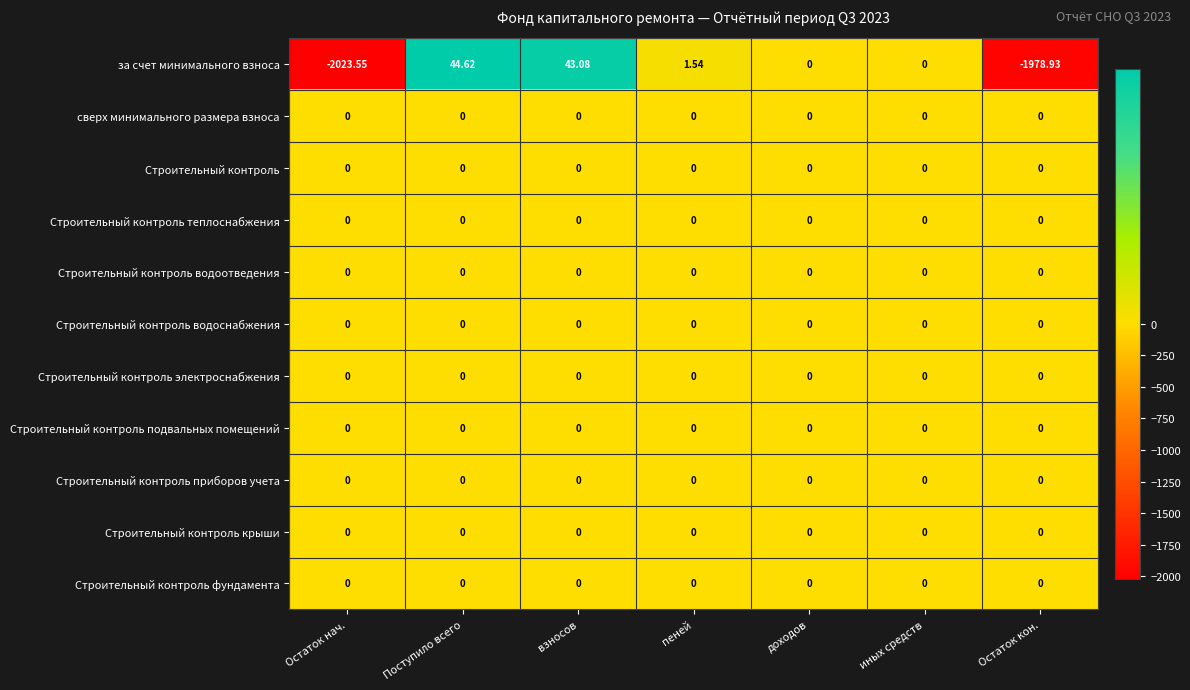

Which label corresponds to the largest value in the chart?

Поступило всего